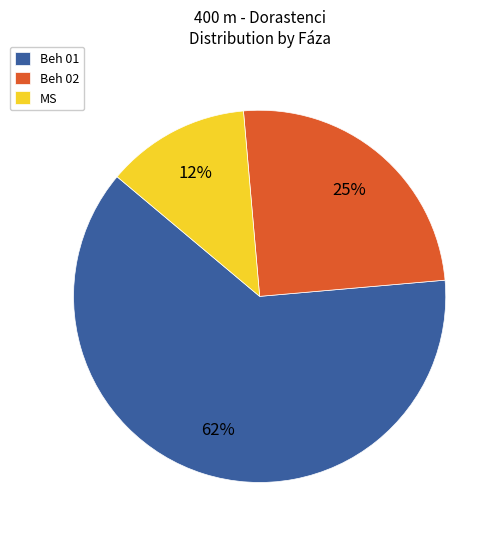

To the nearest percent, what percentage of the pie is Beh 02?

25%